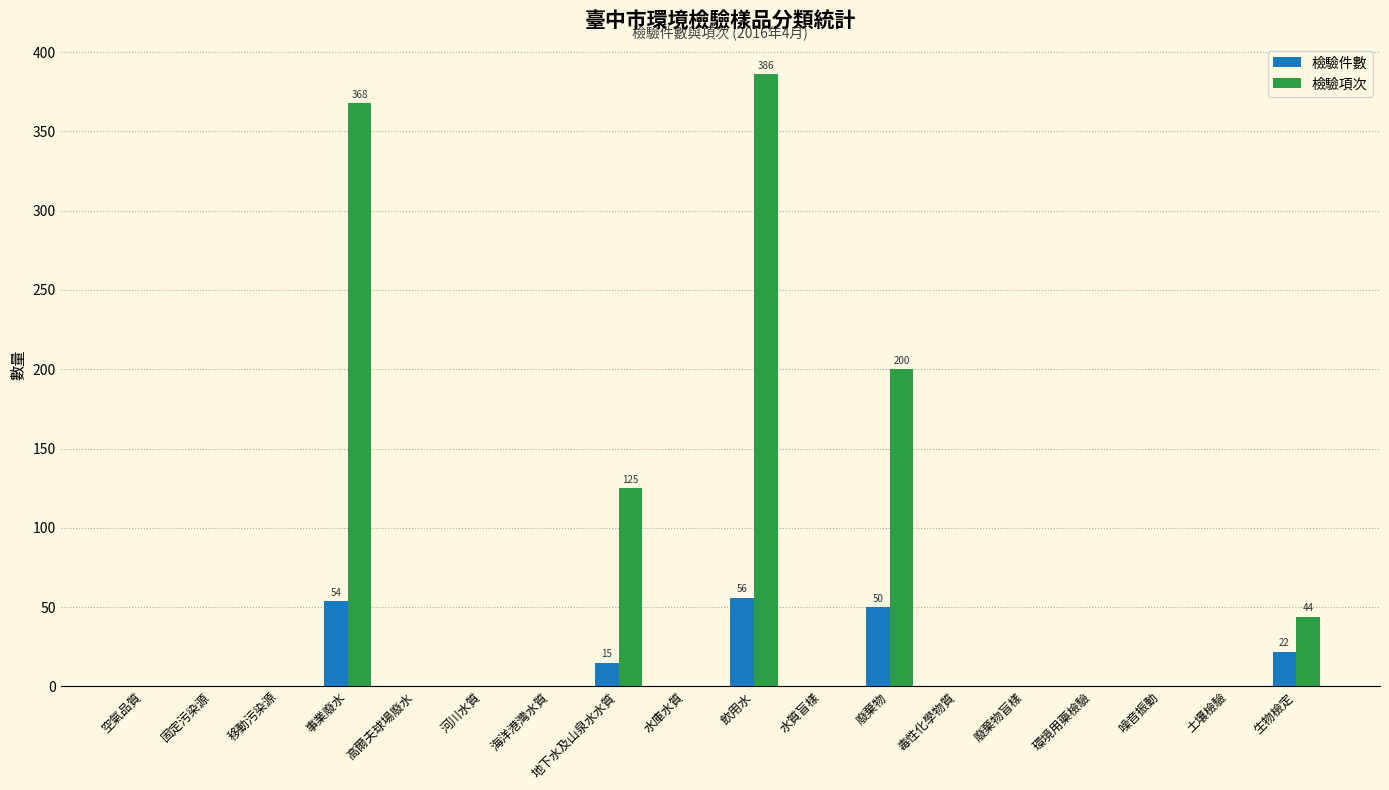

Read the 檢驗項次 value at 廢棄物.

200